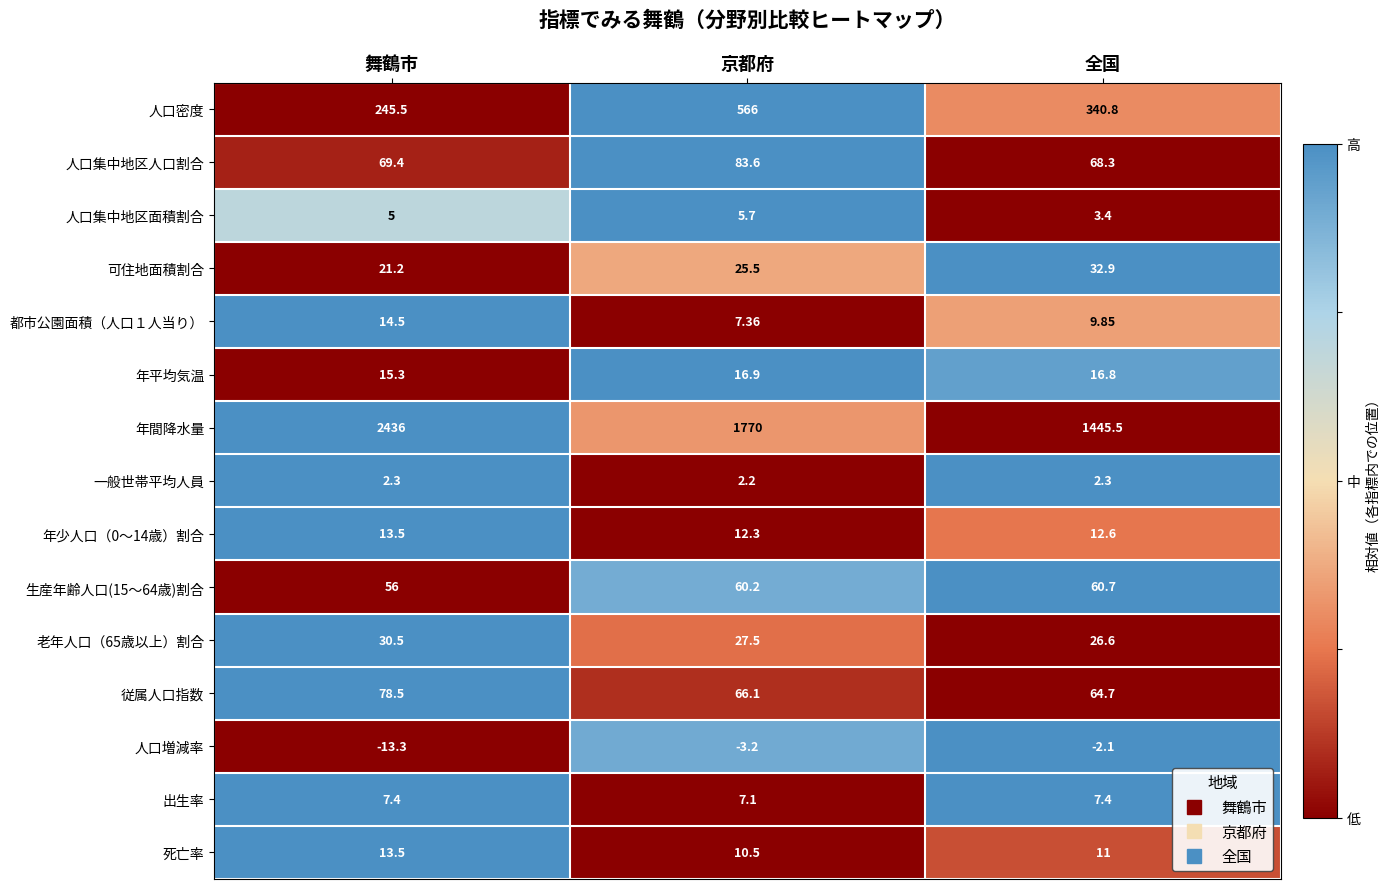

Where is 人口集中地区人口割合 nearest to the value 75?

舞鶴市